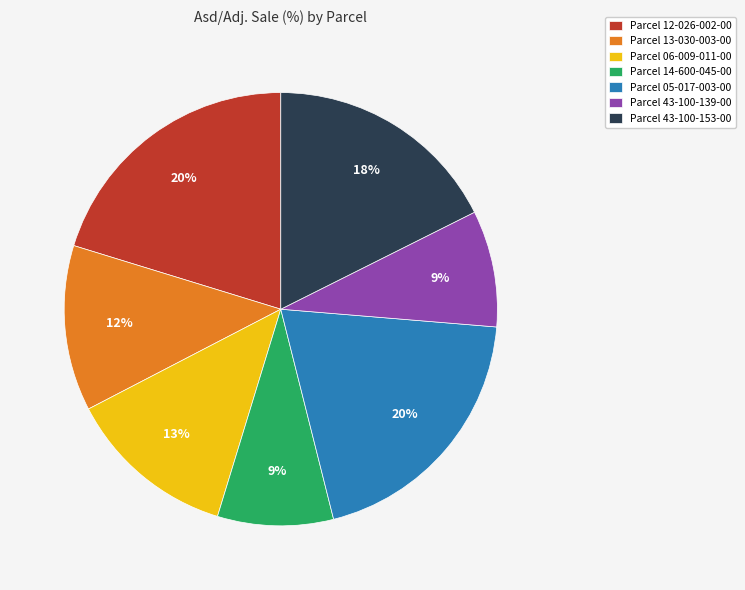

True or false: Parcel 43-100-139-00 accounts for 9% of the total.

True